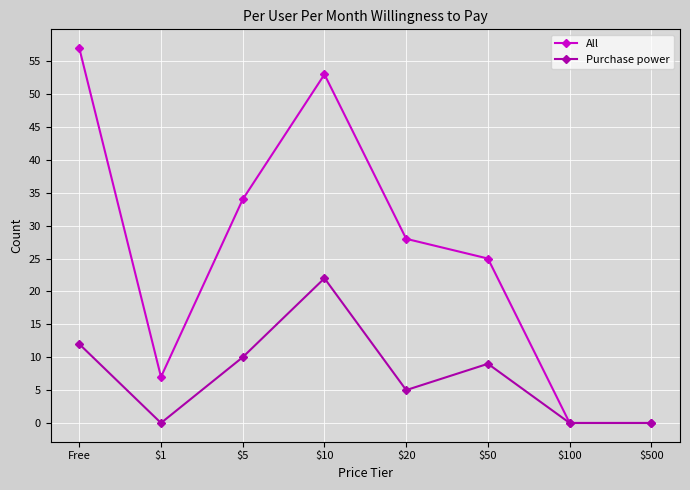

Reading left to right, extract all data points from this chart.

All: 57	7	34	53	28	25	0	0
Purchase power: 12	0	10	22	5	9	0	0